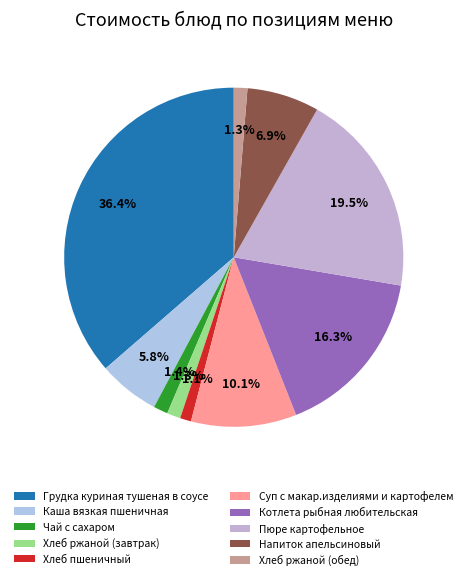

True or false: Хлеб ржаной (завтрак) accounts for 13% of the total.

False